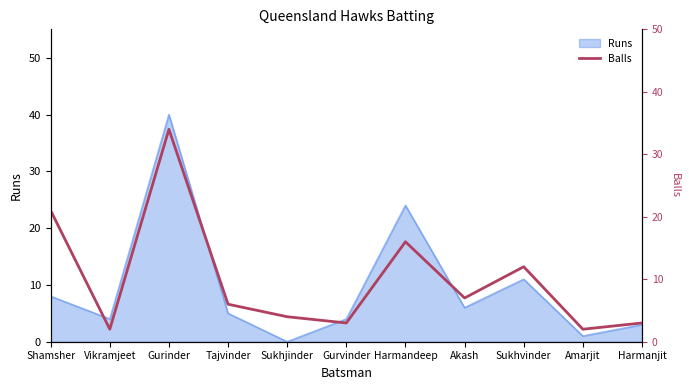

Where is the first local maximum?

Gurinder